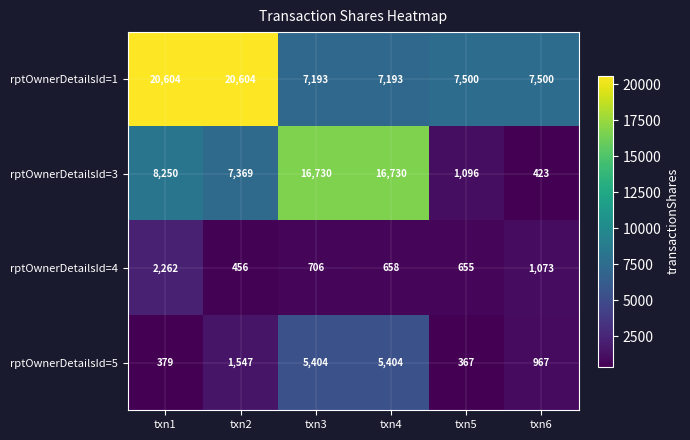

At which category is the sum across all series the highest?

txn1